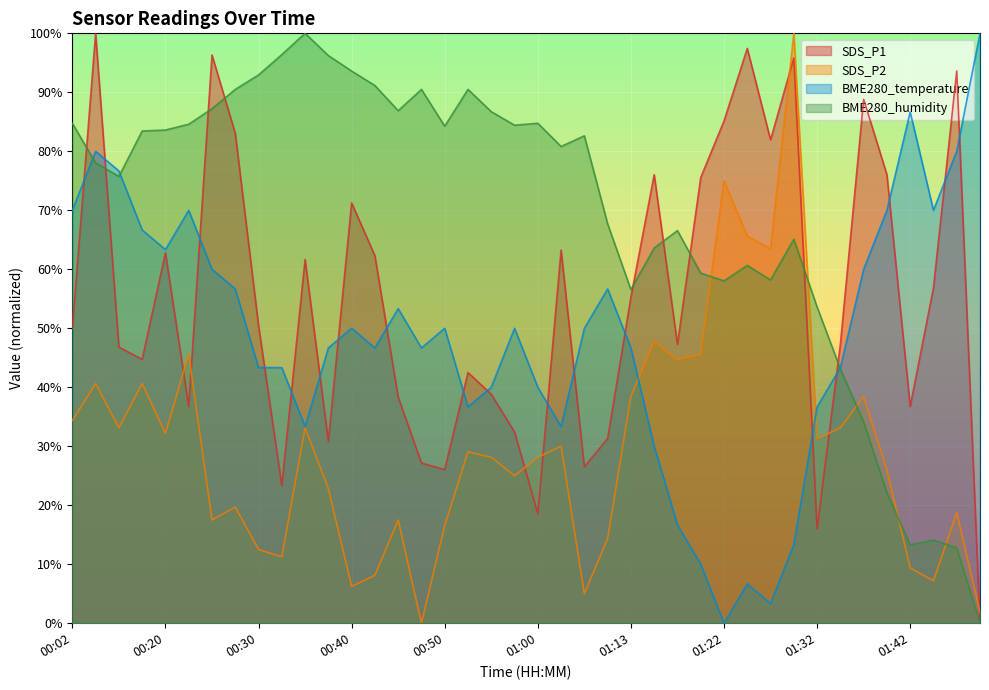

At which label is SDS_P2 closest to 50?

01:15